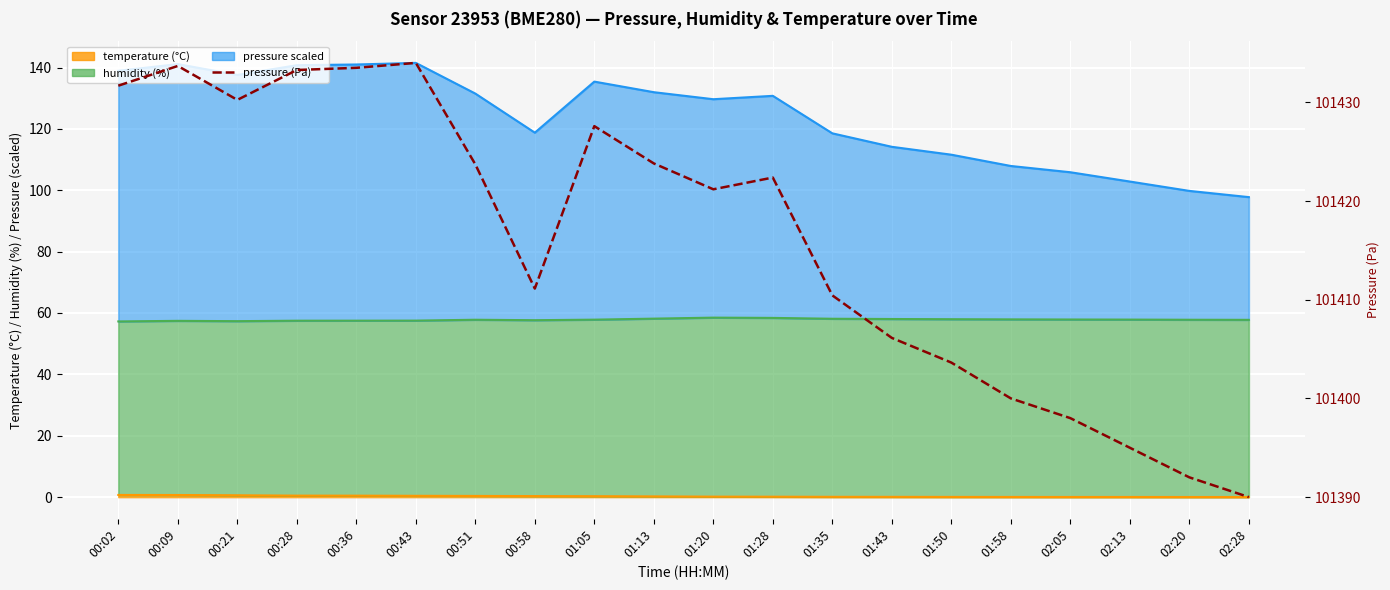

What is the greatest value displayed?

101434.0